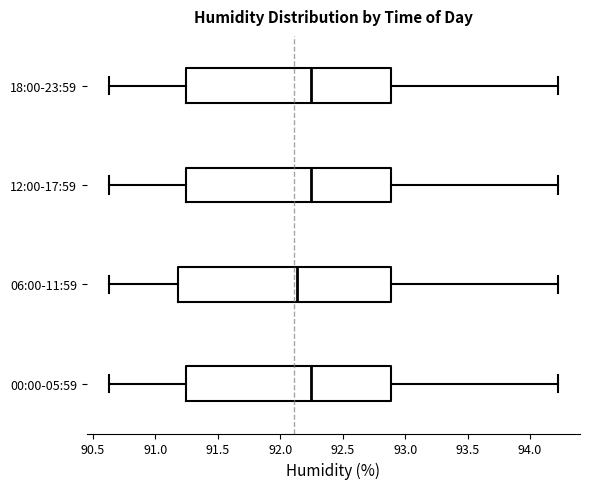

Reading bottom to top, transcribe this box plot: for each box, give where its median line is, the range the box spans, and where its two whiskers end, as read against the x-axis. The values are not printed on the chart, so give them approximately, as read against the axis.

00:00-05:59: median 92.25, box 91.25 to 92.90, whiskers 90.65 to 94.20
06:00-11:59: median 92.15, box 91.20 to 92.90, whiskers 90.65 to 94.20
12:00-17:59: median 92.25, box 91.25 to 92.90, whiskers 90.65 to 94.20
18:00-23:59: median 92.25, box 91.25 to 92.90, whiskers 90.65 to 94.20